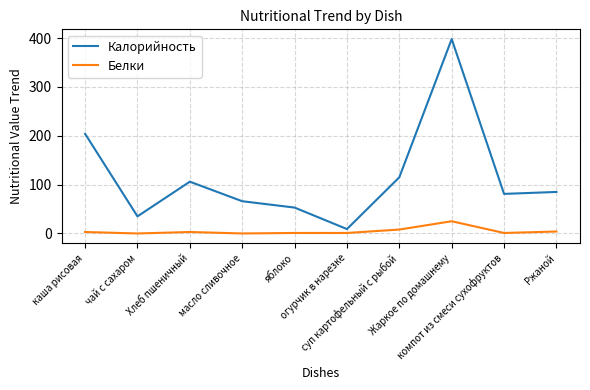

Which category has the highest value across all series?

Жаркое по домашнему